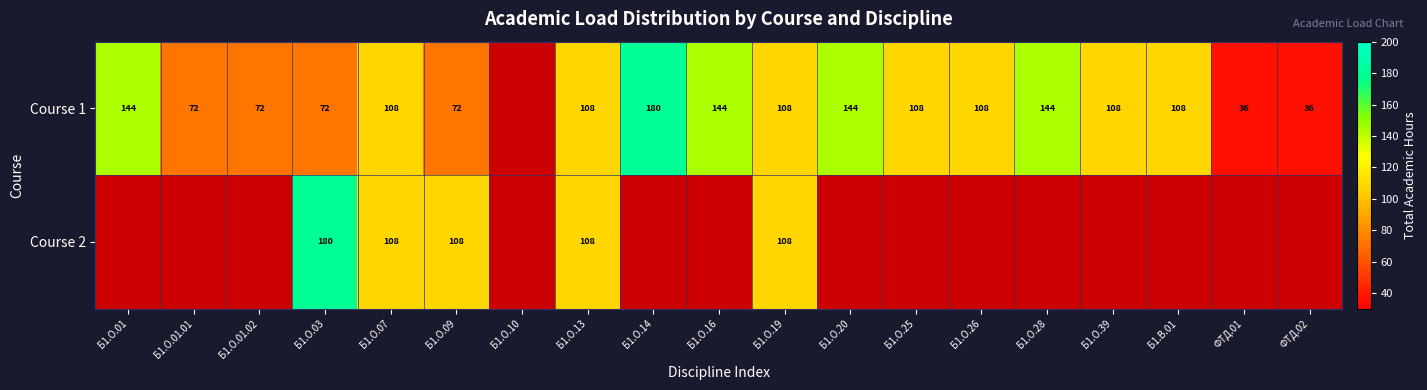

What is the sum of the Course 2 values at Б1.О.03 and Б1.О.07?

288